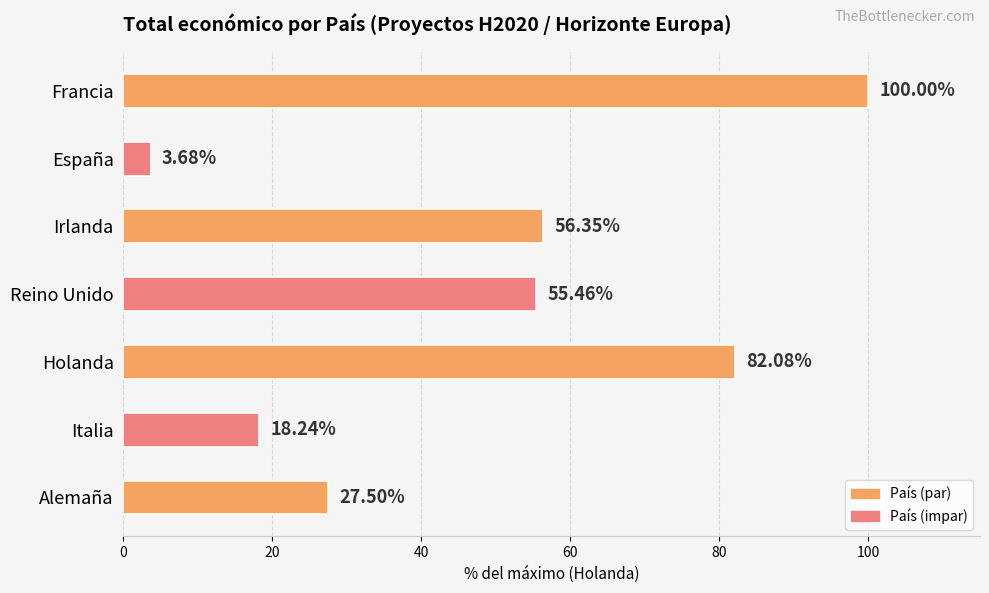

List the labels in order of value, smallest first.

España, Italia, Alemaña, Reino Unido, Irlanda, Holanda, Francia